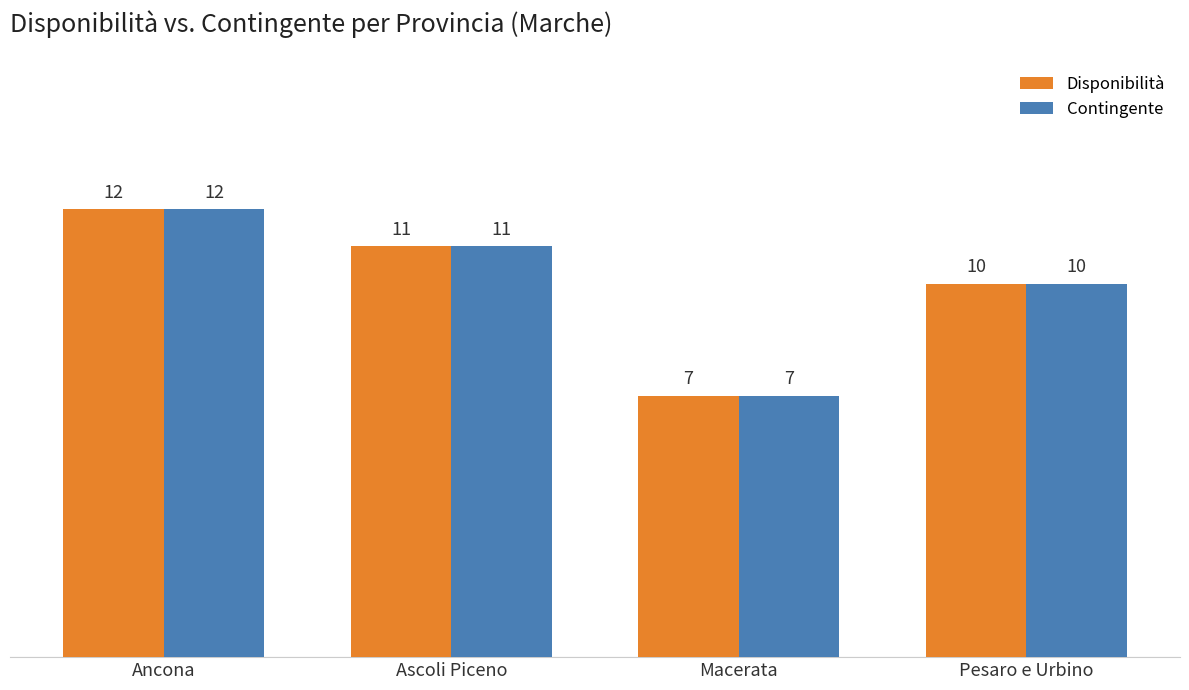

What is the maximum value shown in the chart?

12